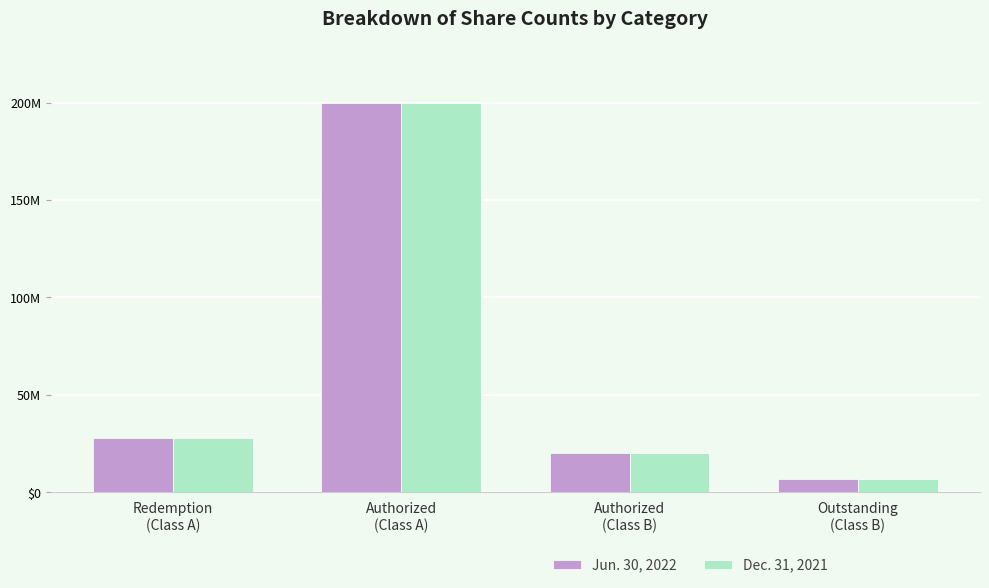

What are all the series names shown in the legend?

Jun. 30, 2022, Dec. 31, 2021